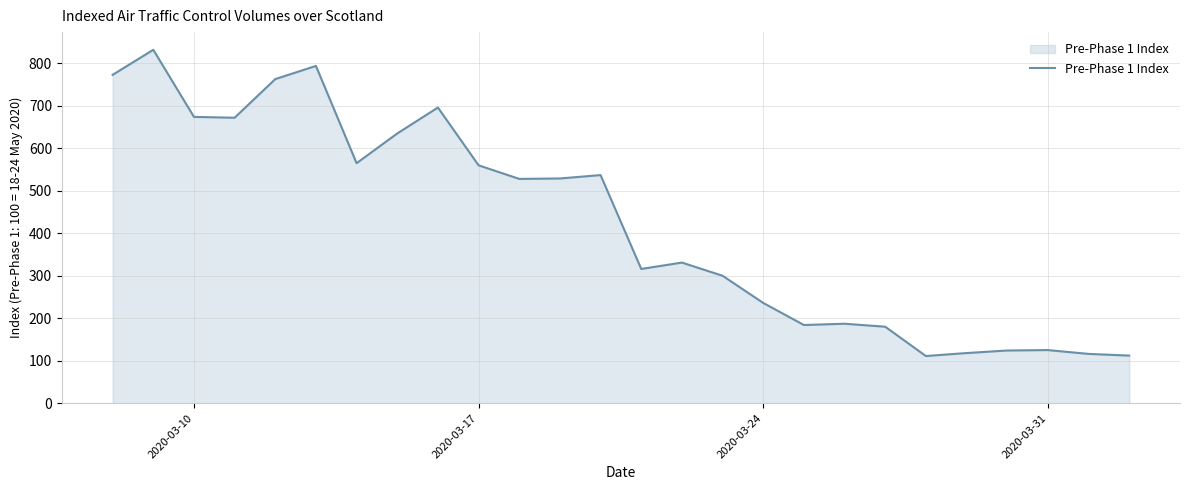

What is the difference between the maximum and minimum values?

721